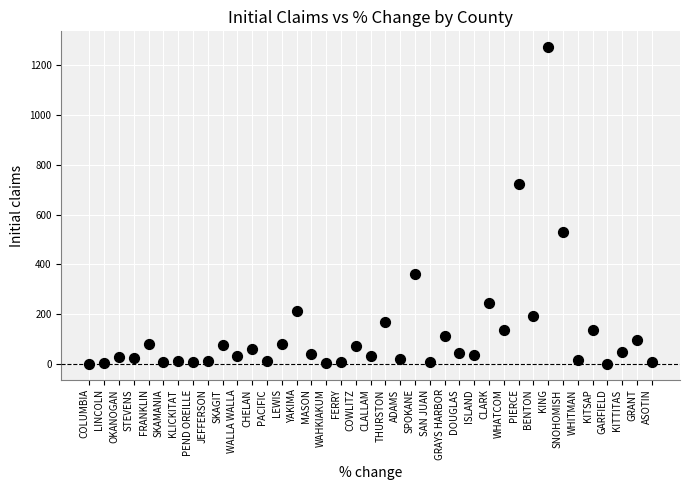

What Y value in the scatter plot is closest to 636?

723